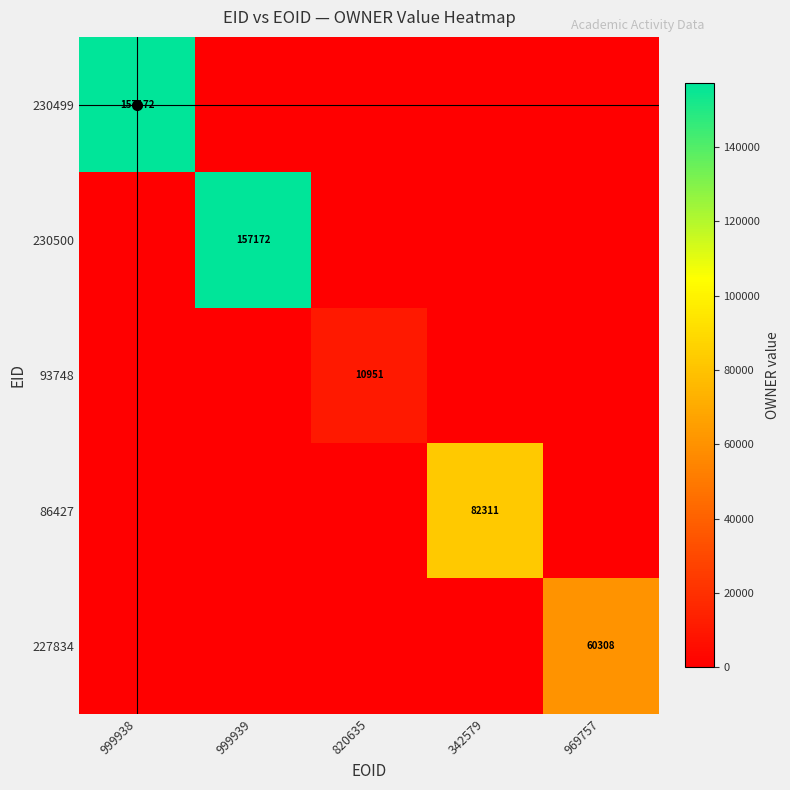

At which label does 230499 reach its peak?

999938